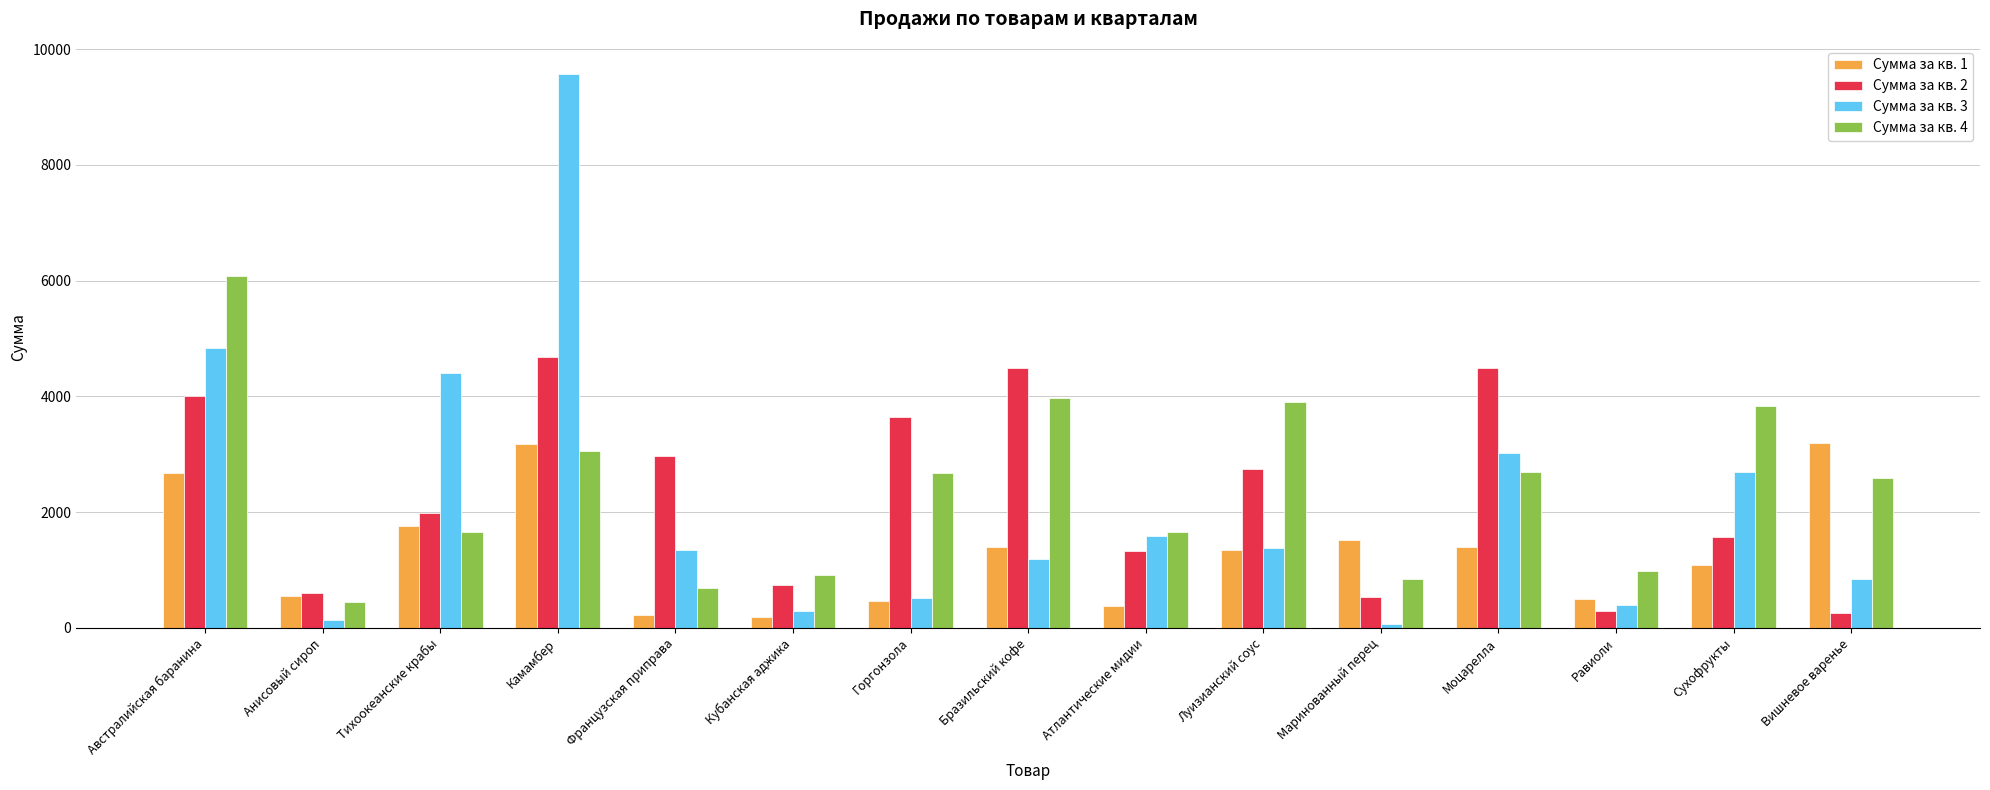

How many data points does each series have?

15